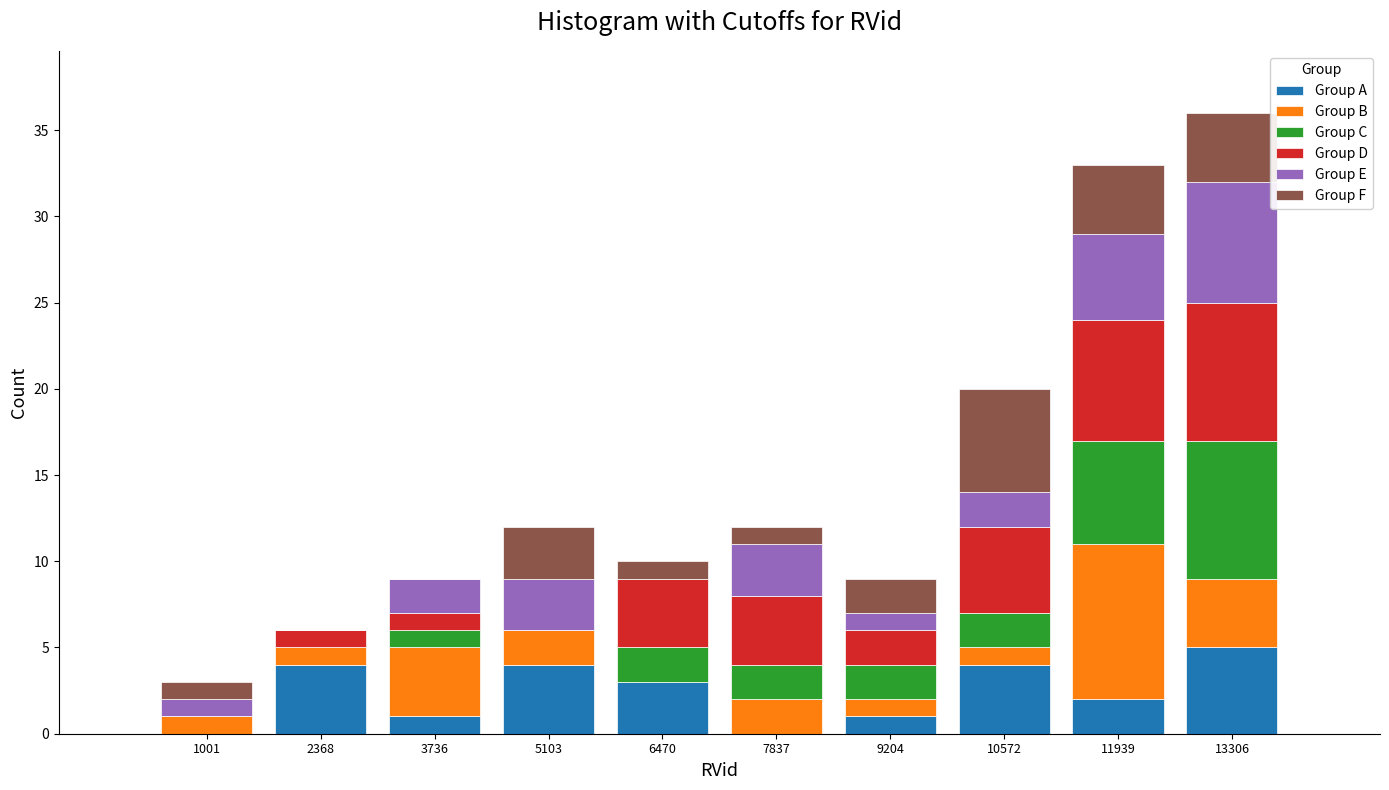

What is the total value across all series at 13306?

36